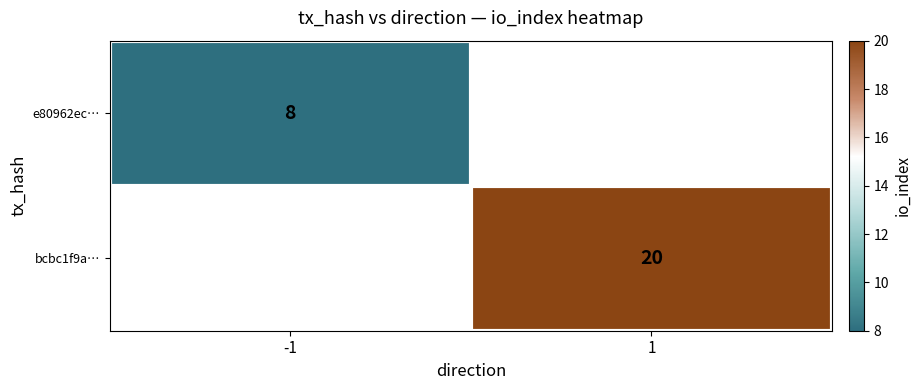

The e80962ec… series shows 3.4 at -1. True or false?

False